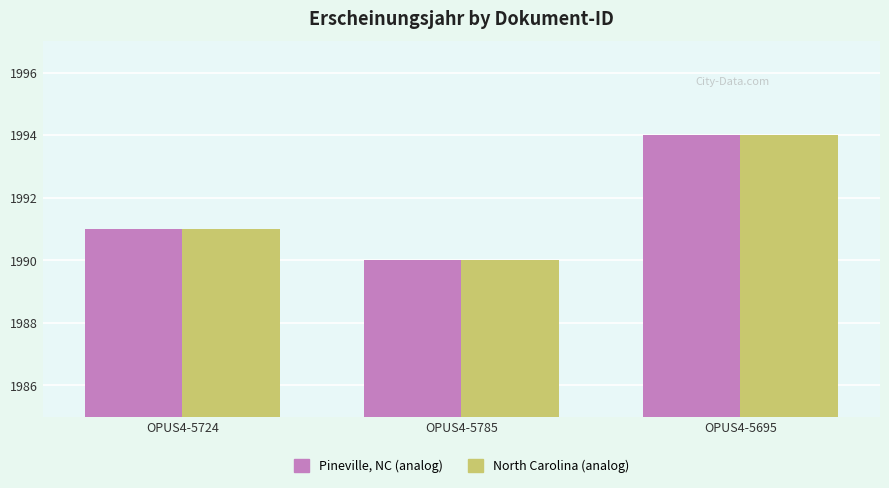

What is the maximum value shown in the chart?

1994